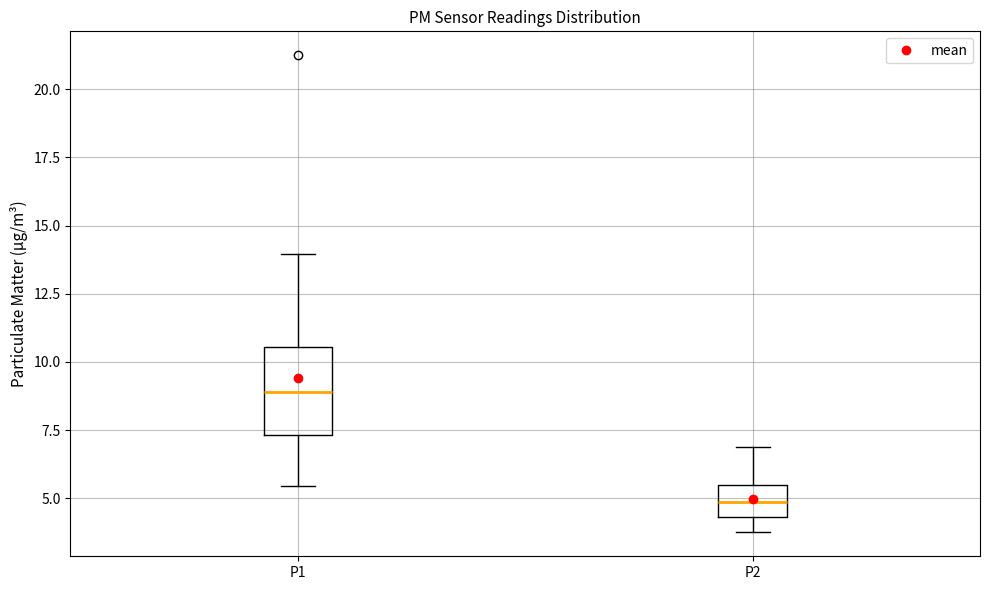

Reading left to right, transcribe this box plot: for each box, give where its median line is, the range the box spans, and where its two whiskers end, as read against the y-axis. The values are not printed on the chart, so give them approximately, as read against the axis.

P1: median 9.0, box 7.5 to 10.5, whiskers 5.5 to 14.0
P2: median 5.0, box 4.5 to 5.5, whiskers 4.0 to 7.0